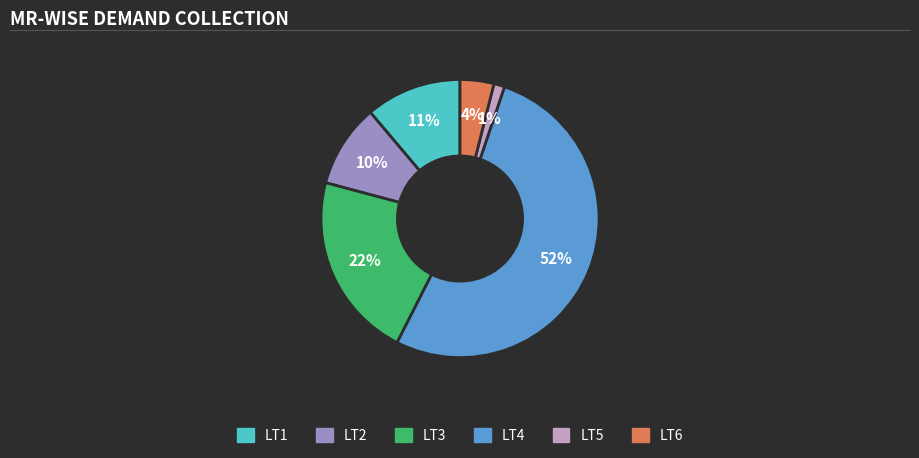

Is it true that LT4 is 52% of the pie?

True